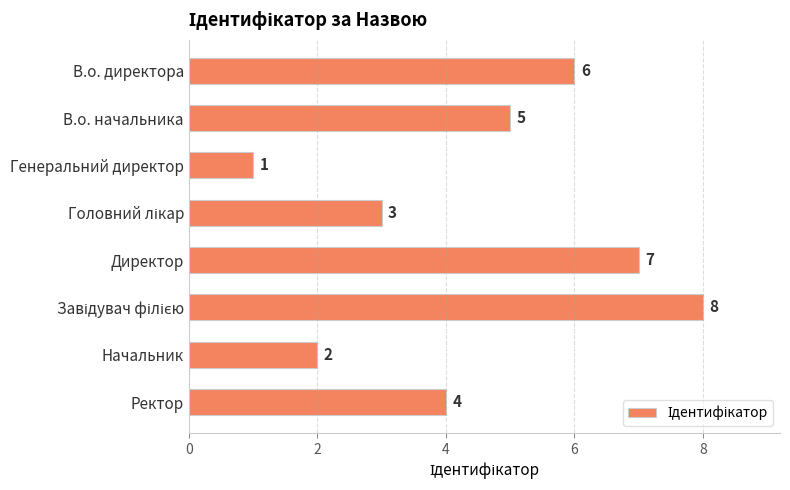

What is the change in value from В.о. начальника to Директор?

+2